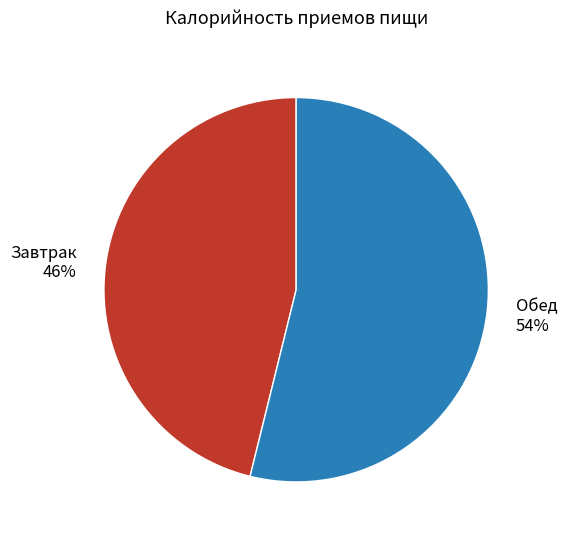

What is the smallest slice in the pie chart?

Завтрак